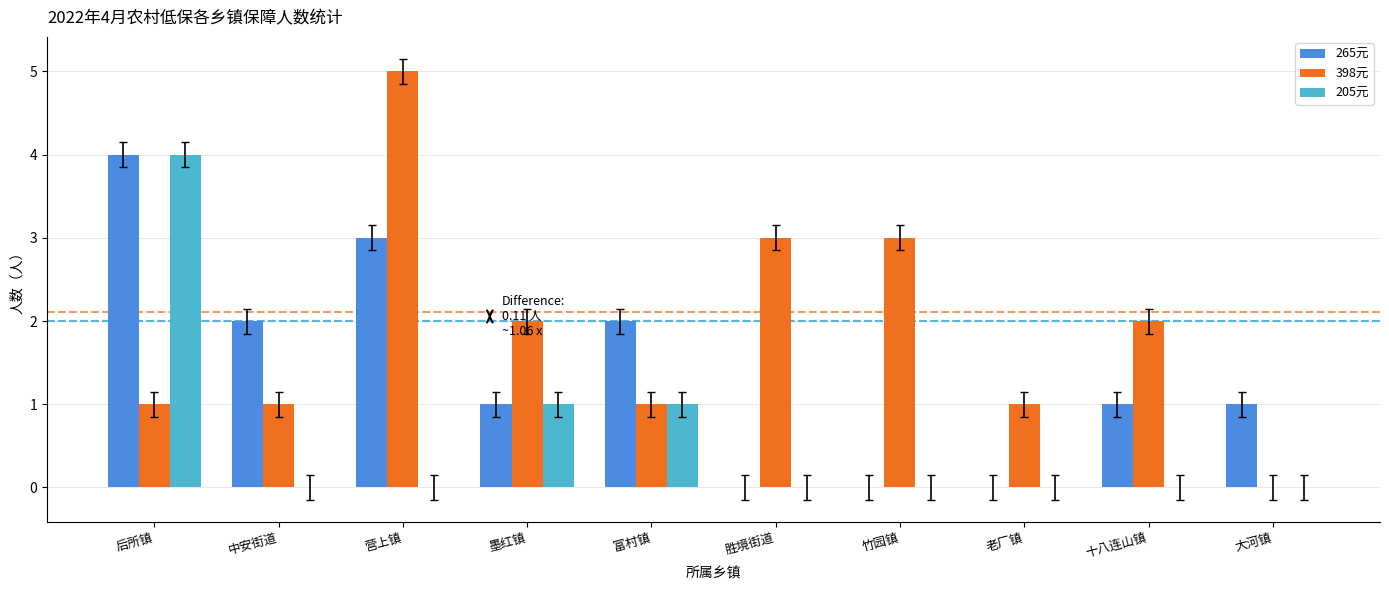

At which category is the sum across all series the highest?

后所镇